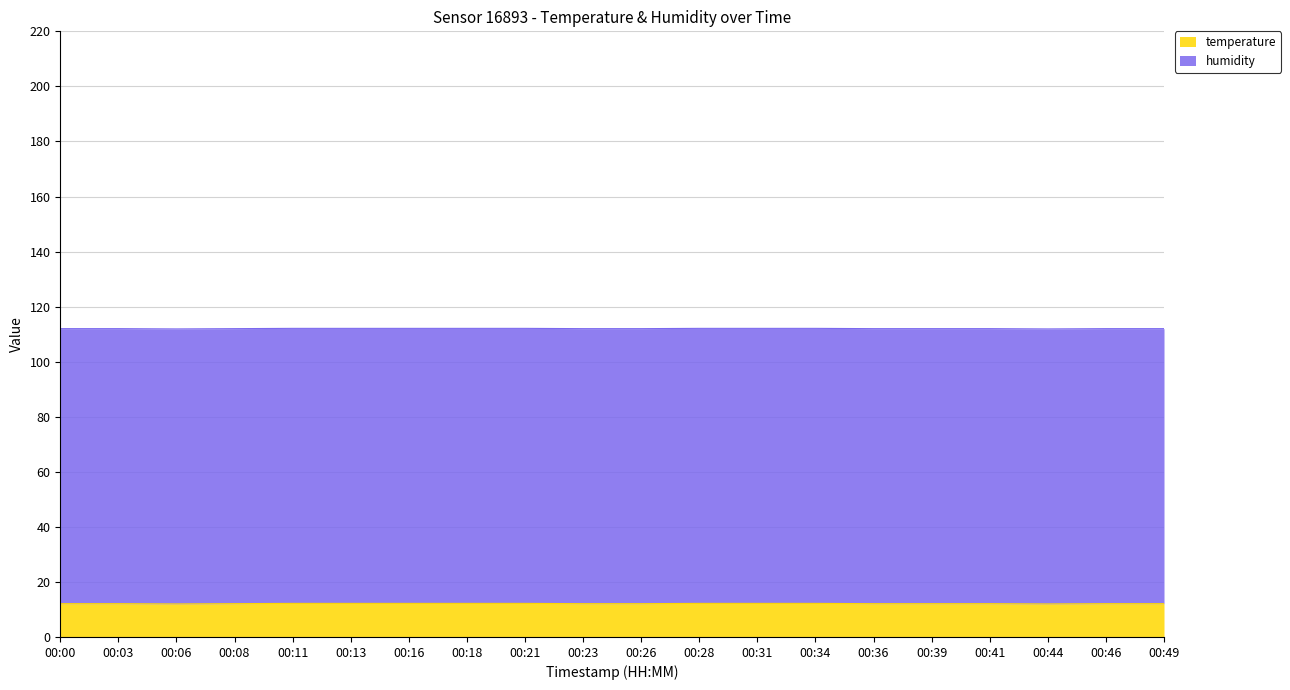

Is it true that temperature equals 19.9 at 00:18?

False